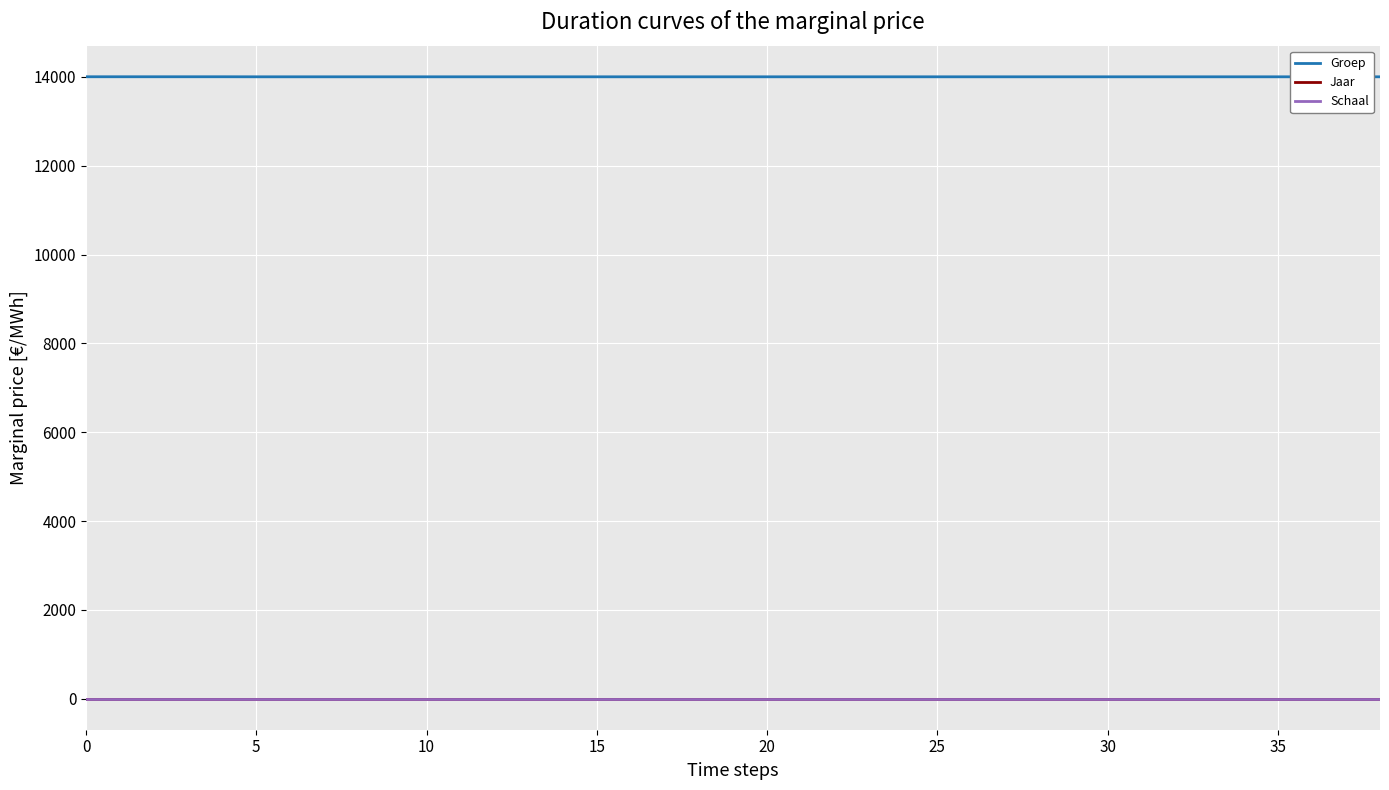

Does the chart display data point markers on the line(s)?

No